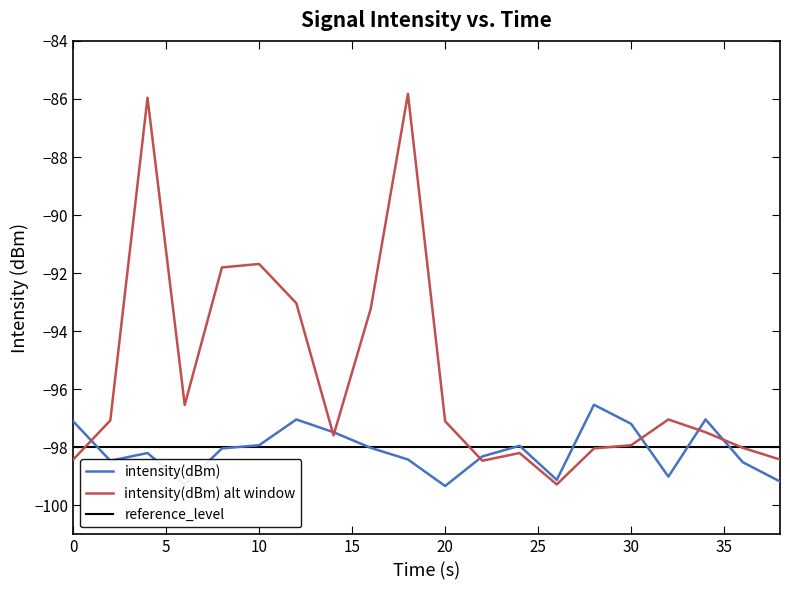

What is the greatest value displayed?

-85.8